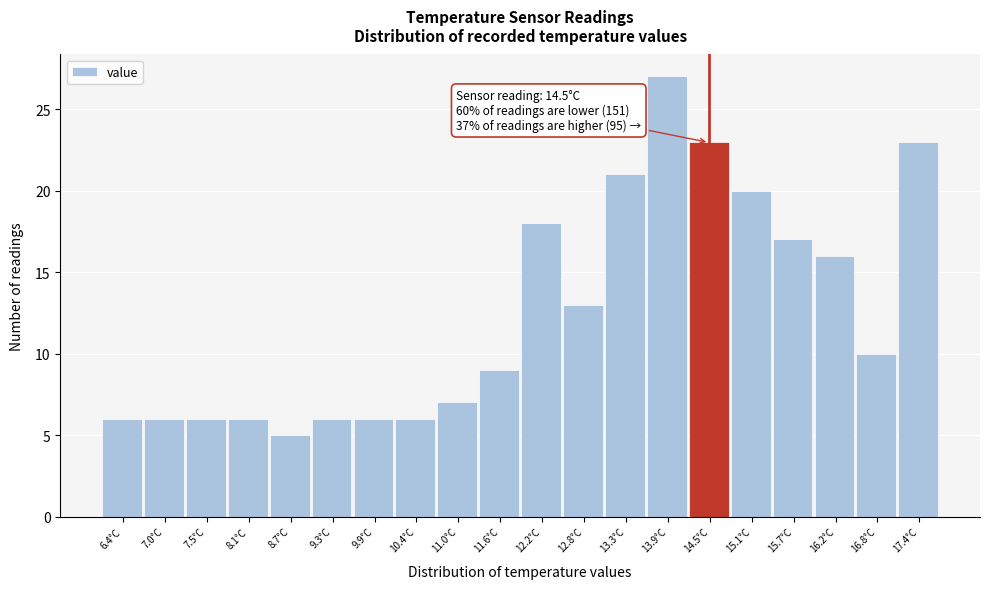

Which range on the x-axis has the tallest bar?

13.64 to 14.22